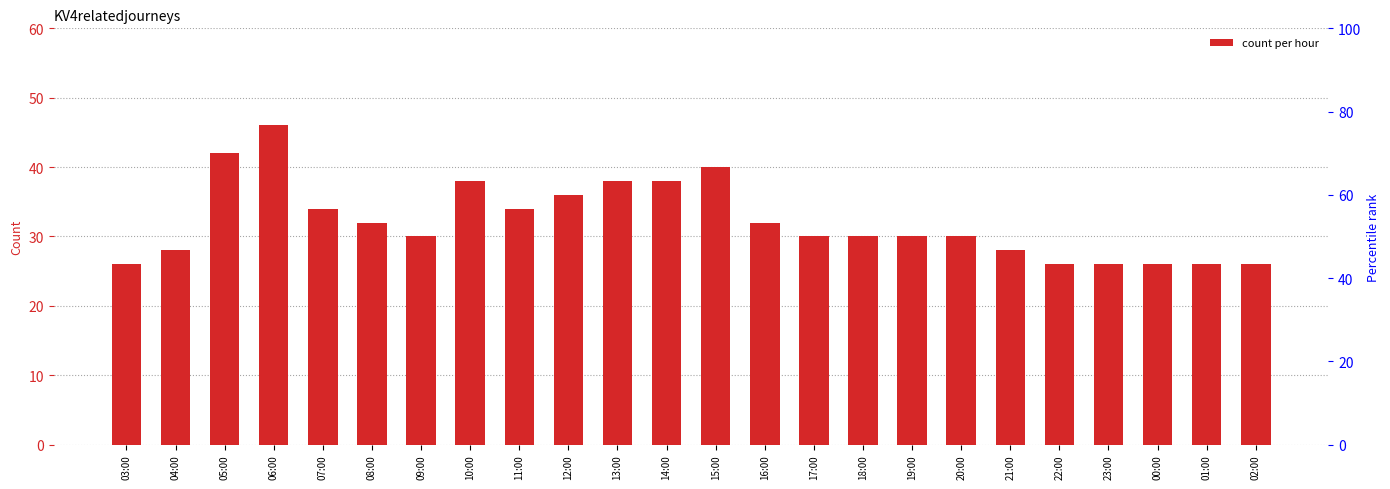

What is the value of the 15th bar from the left?

30